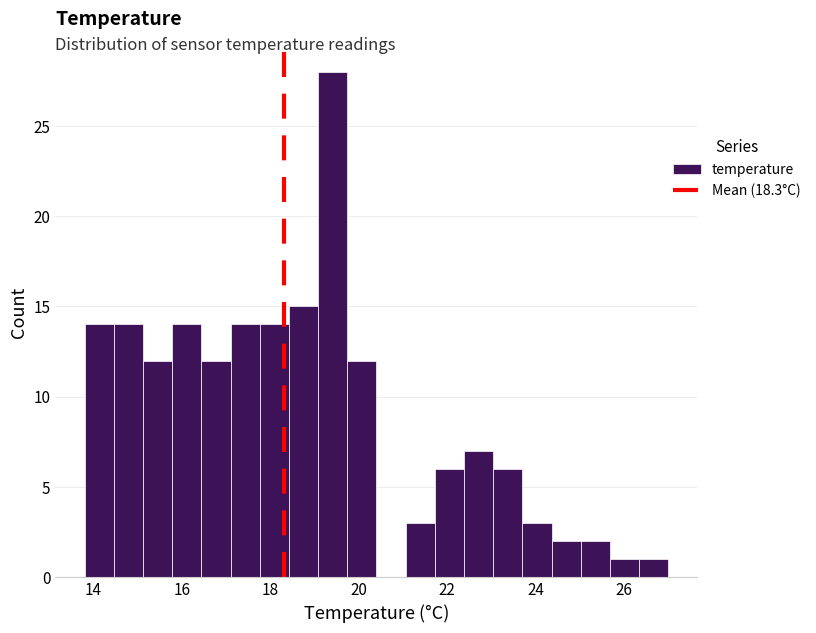

Read against the x-axis, roughly where is the centre of the tallest bar?

19.4